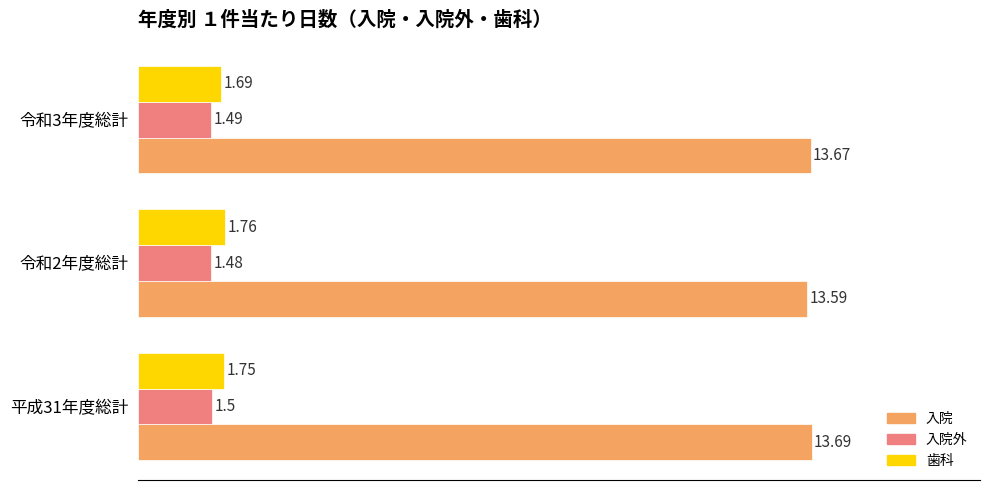

At 令和3年度総計, list the series in order from largest to smallest.

入院, 歯科, 入院外